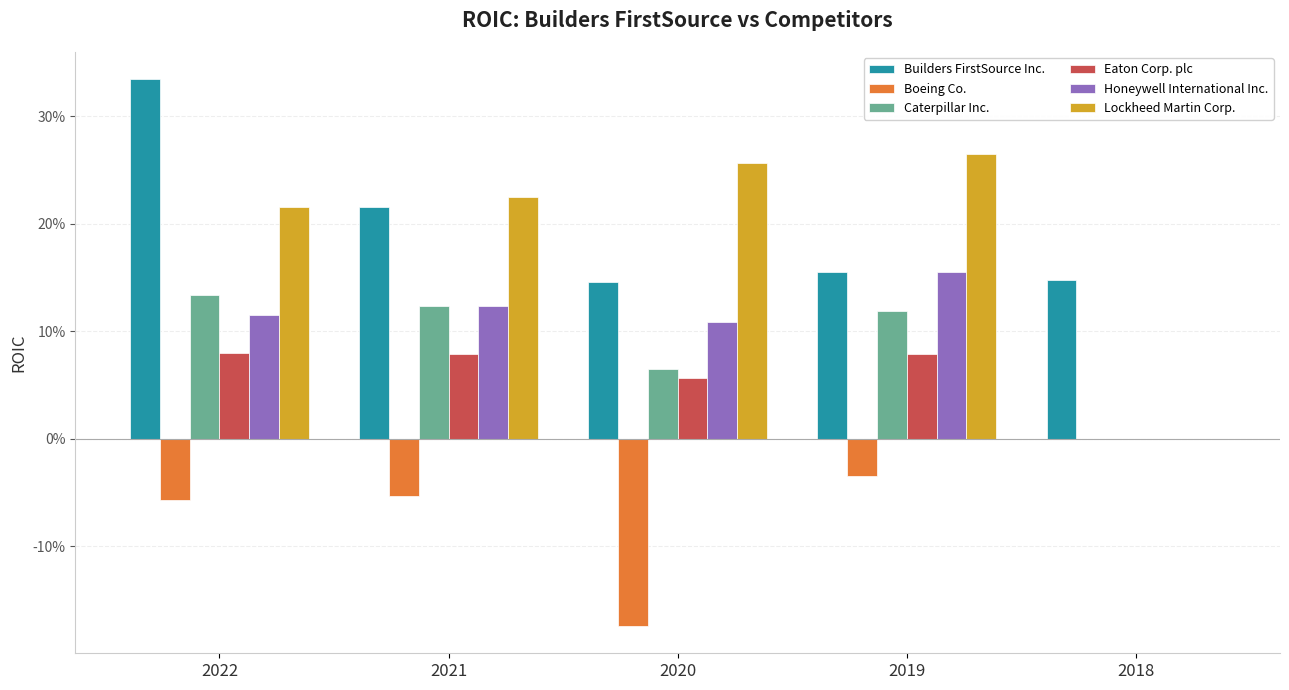

Which category has the highest value in the Eaton Corp. plc series?

2022